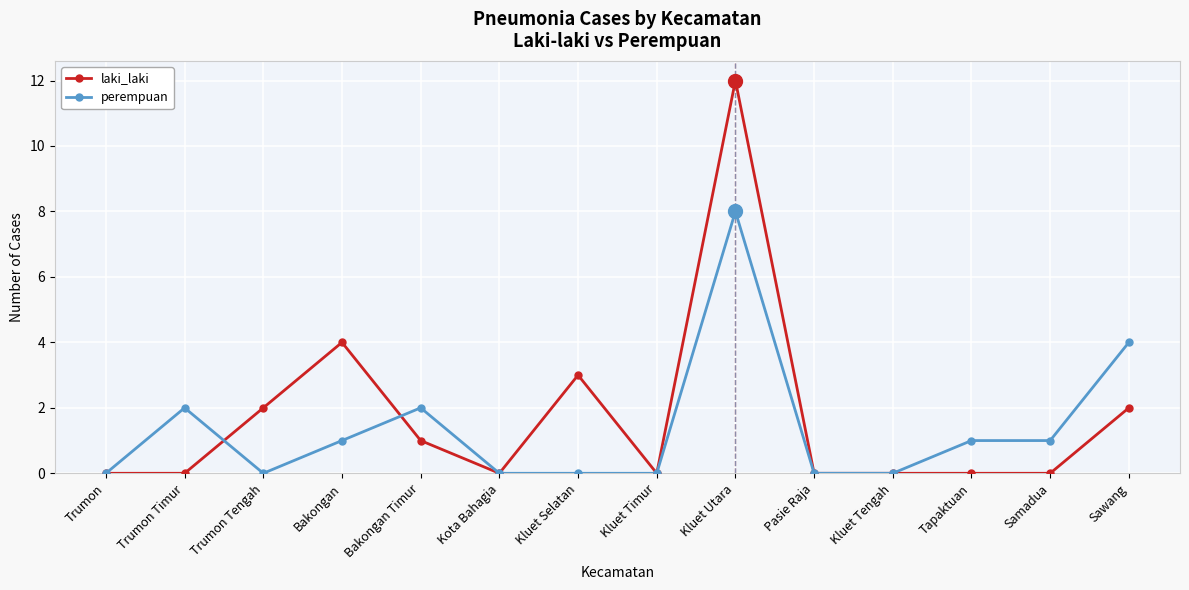

What are all the series names shown in the legend?

laki_laki, perempuan